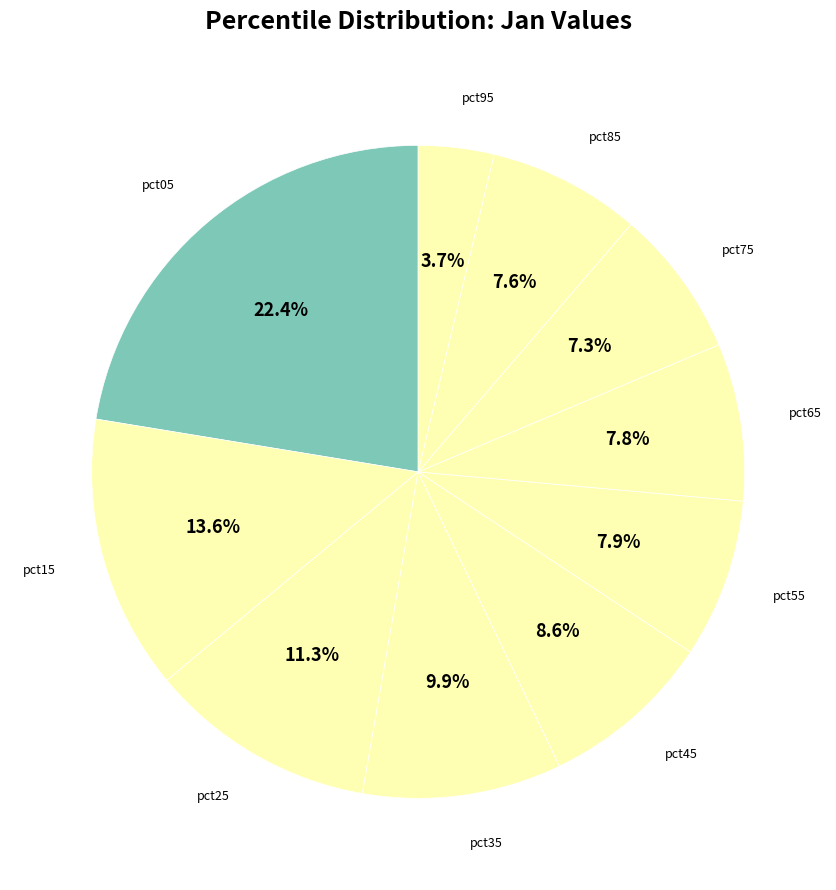

Which category has the biggest portion of the pie?

pct05